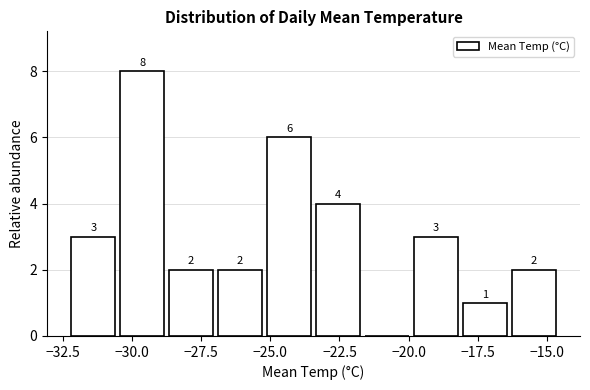

Around what value on the x-axis is the tallest bar? Give the approximate position of its centre, as read against the axis.

-29.5